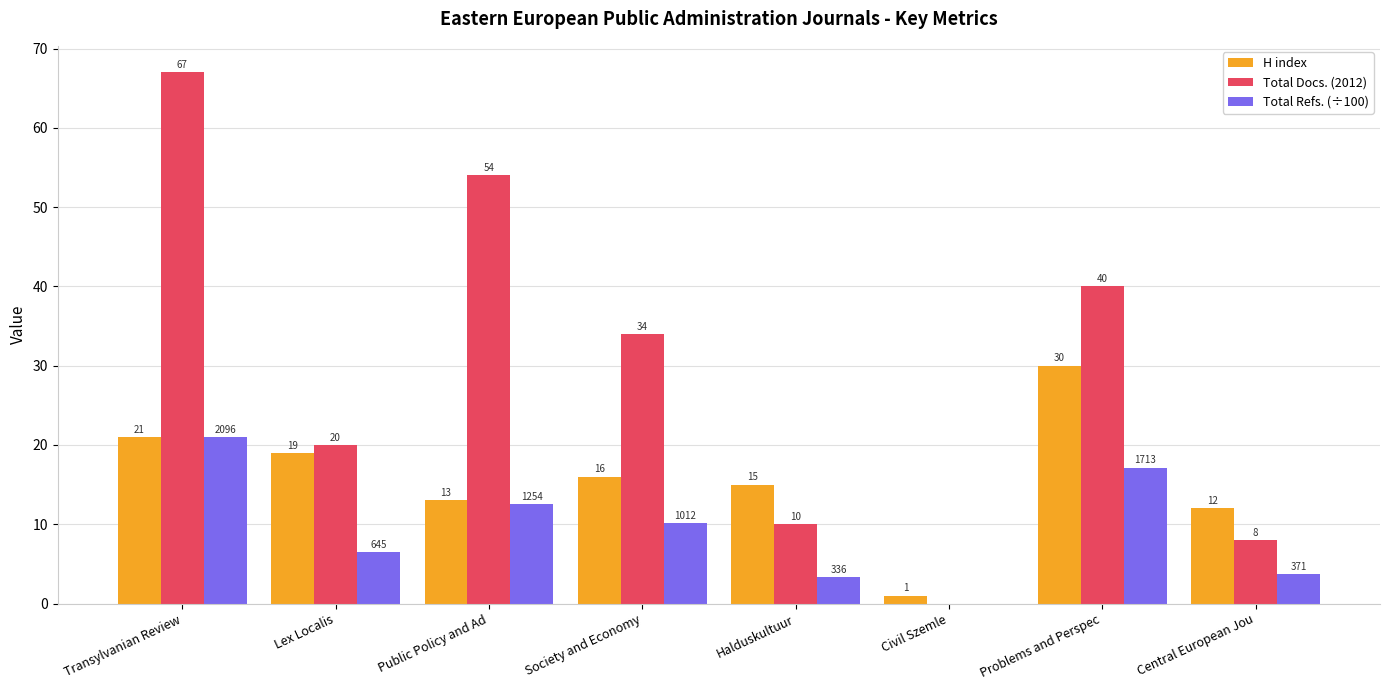

True or false: Total Refs. (÷100) has a value of 2.5 at Society and Economy.

False